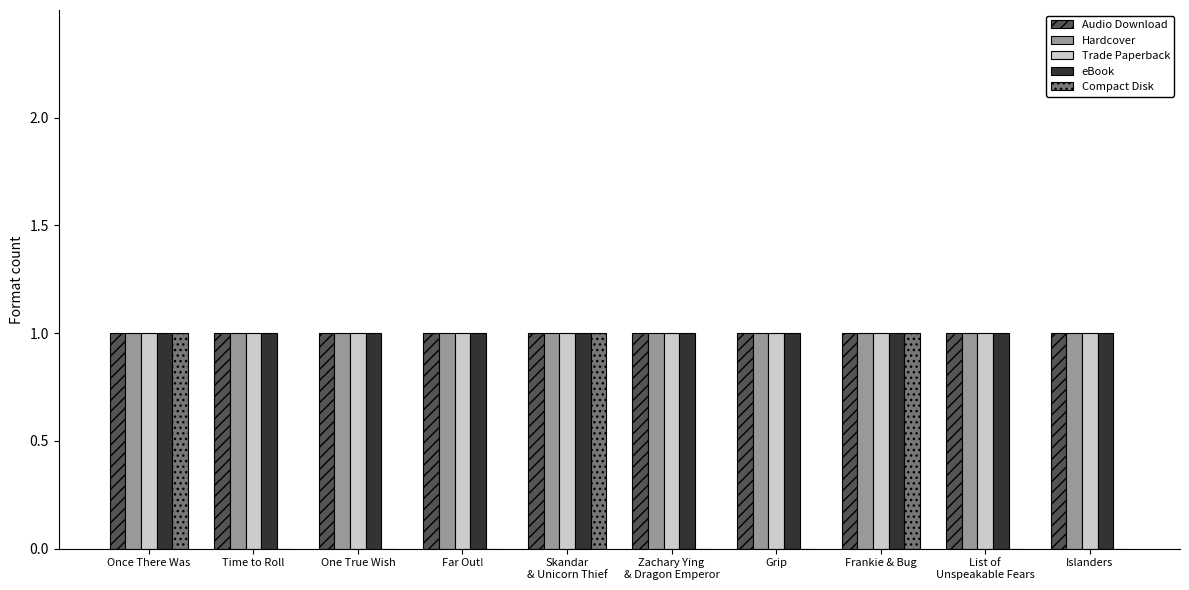

What value does the Audio Download series have at Grip?

1